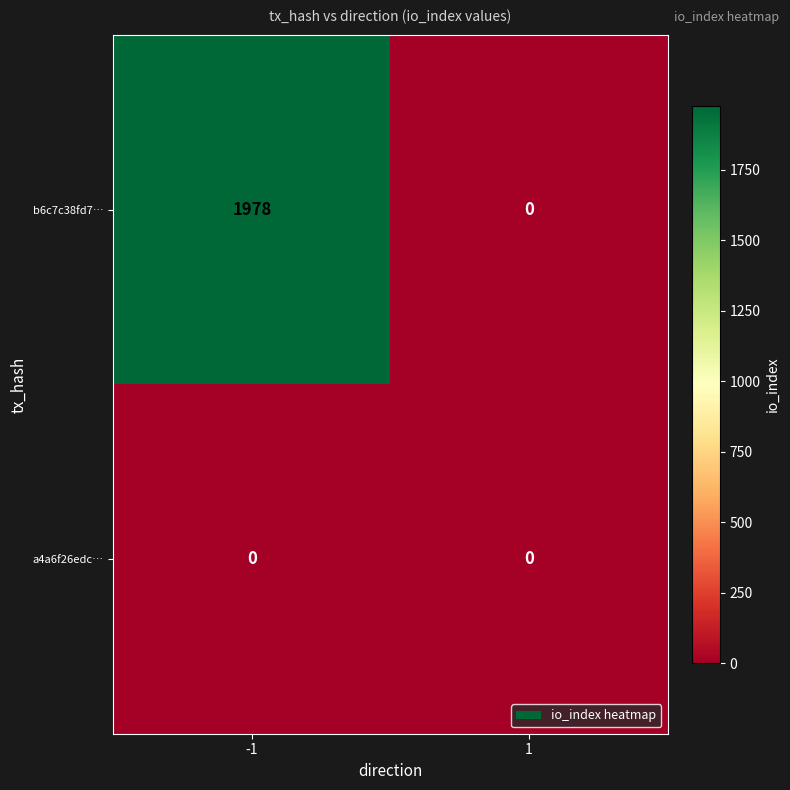

Reading left to right, transcribe all the data shown in this chart.

b6c7c38fd7…: -1=1978	1=0
a4a6f26edc…: -1=0	1=0